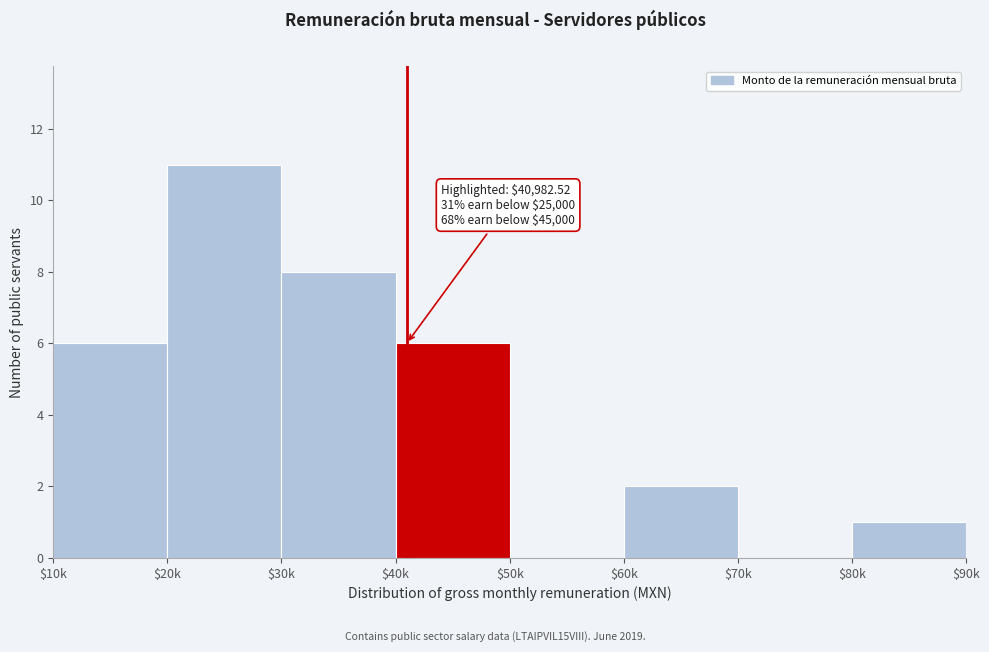

True or false: the data shows 3 at $40k.

False